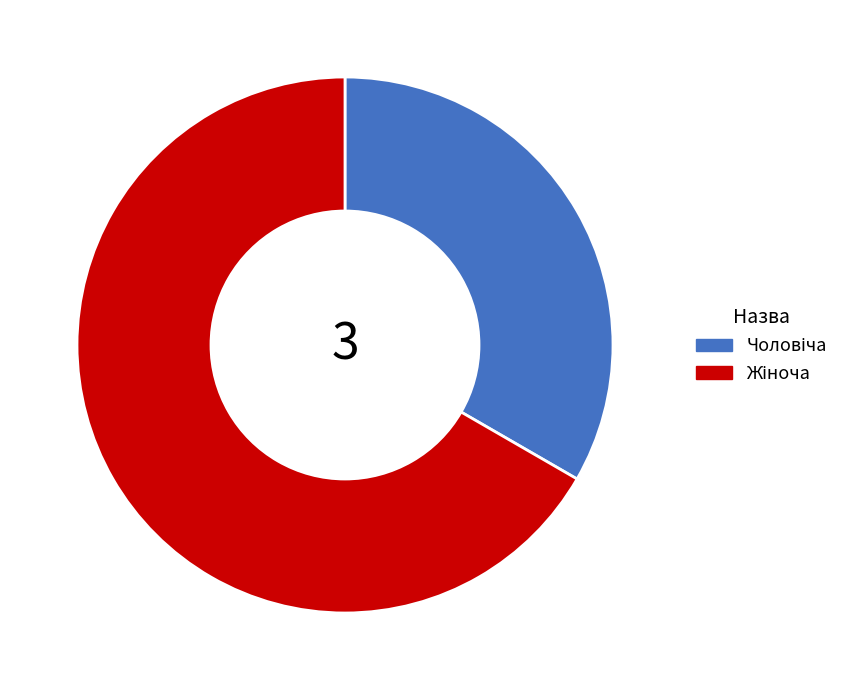

Does any single category account for the majority?

Yes